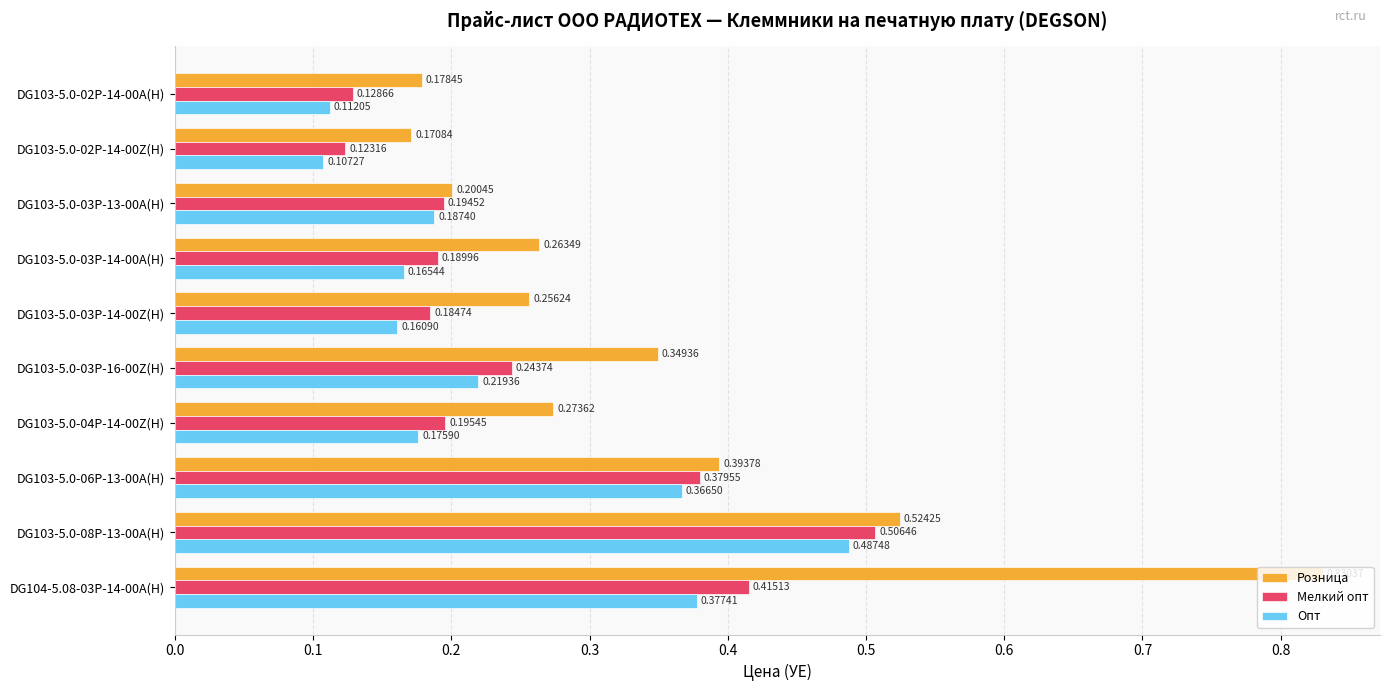

At which category does the chart reach its minimum across all series?

DG103-5.0-02P-14-00Z(H)